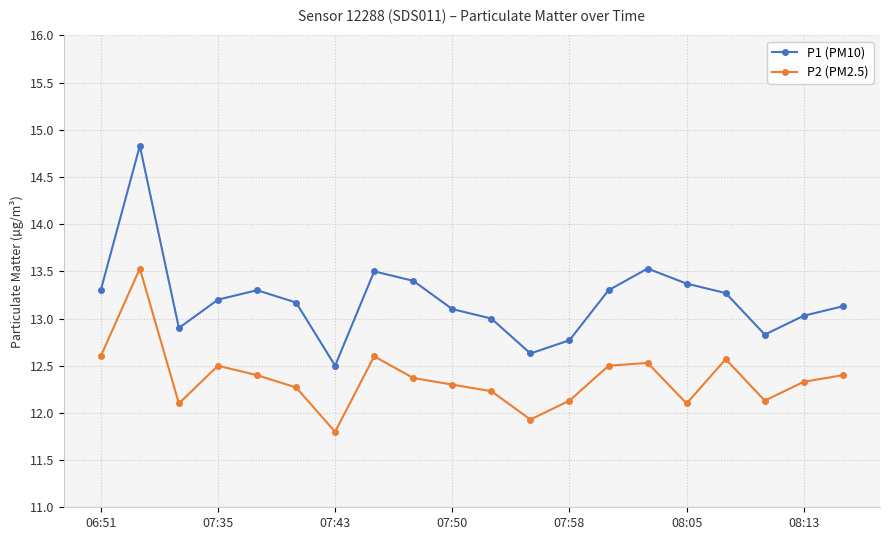

What is the average value of the P2 (PM2.5) series?

12.4